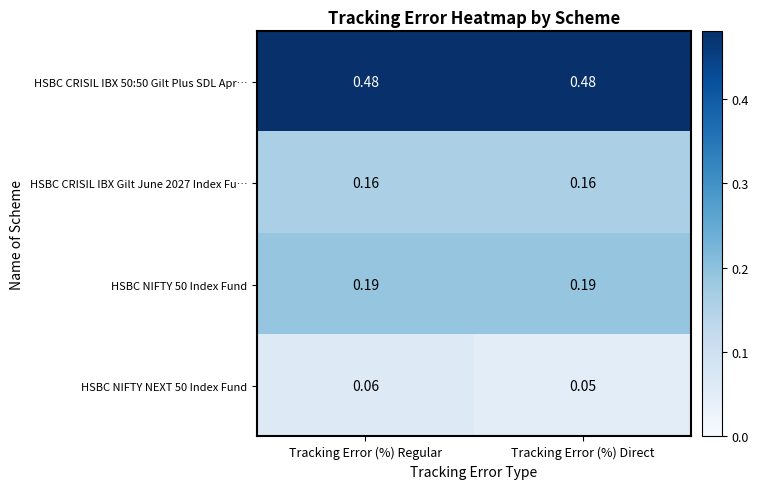

At which label does HSBC NIFTY NEXT 50 Index Fund reach its minimum?

Tracking Error (%) Direct